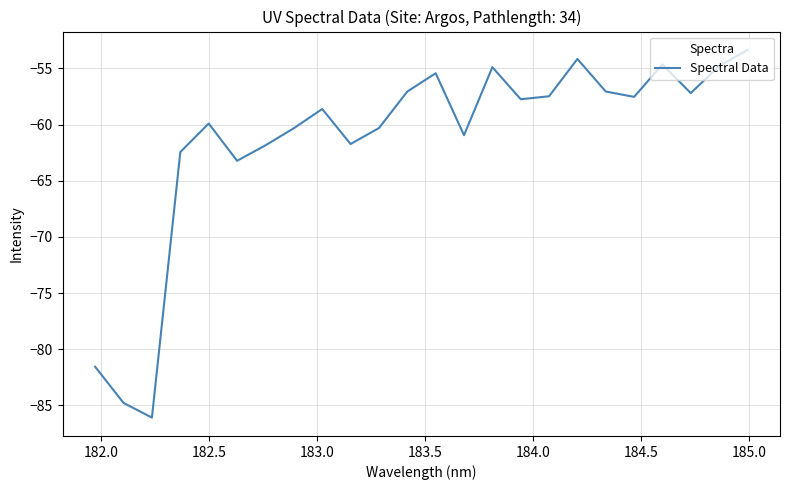

What is the sum of all values?

-1473.2